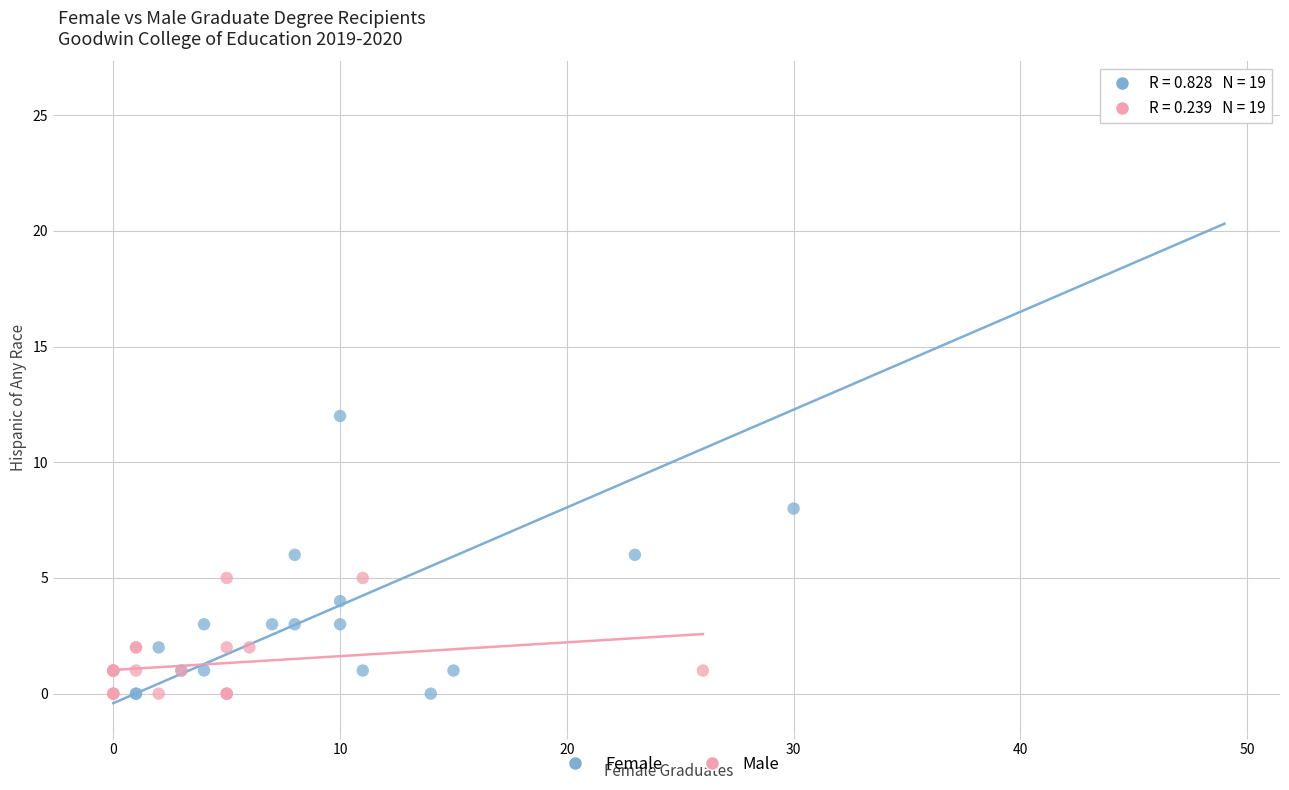

Which series has the widest spread of Y values?

Female